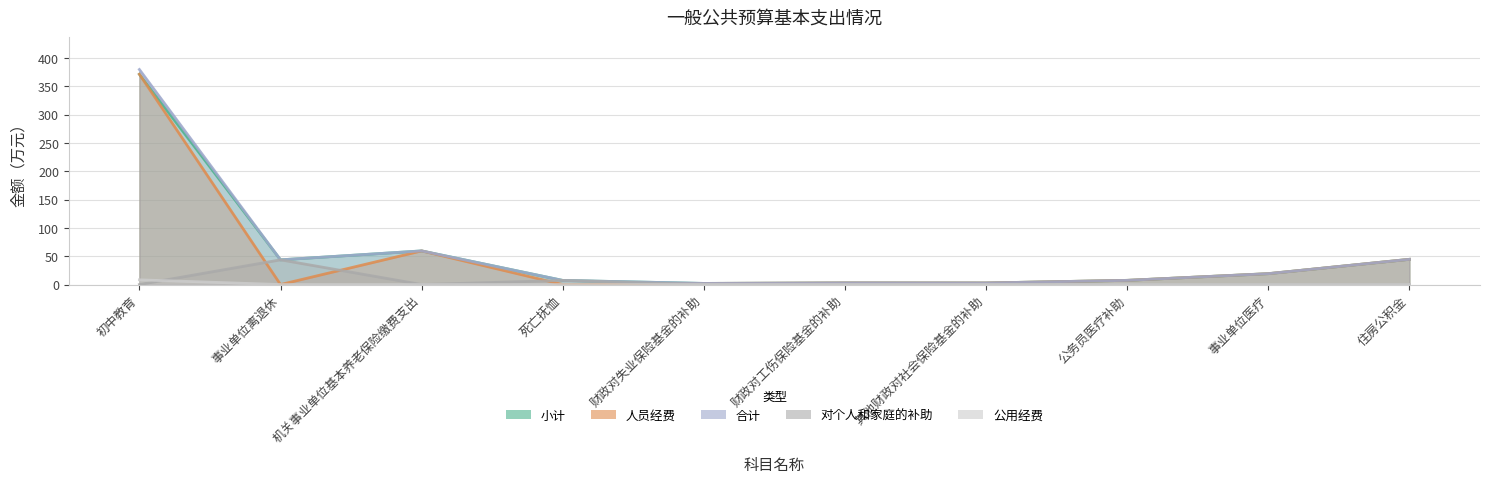

Where is the first local maximum for 人员经费?

机关事业单位基本养老保险缴费支出